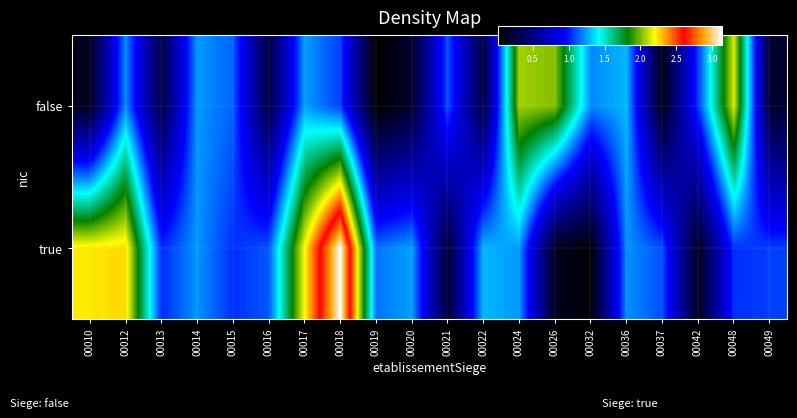

At how many categories does at least one series exceed 0?

20